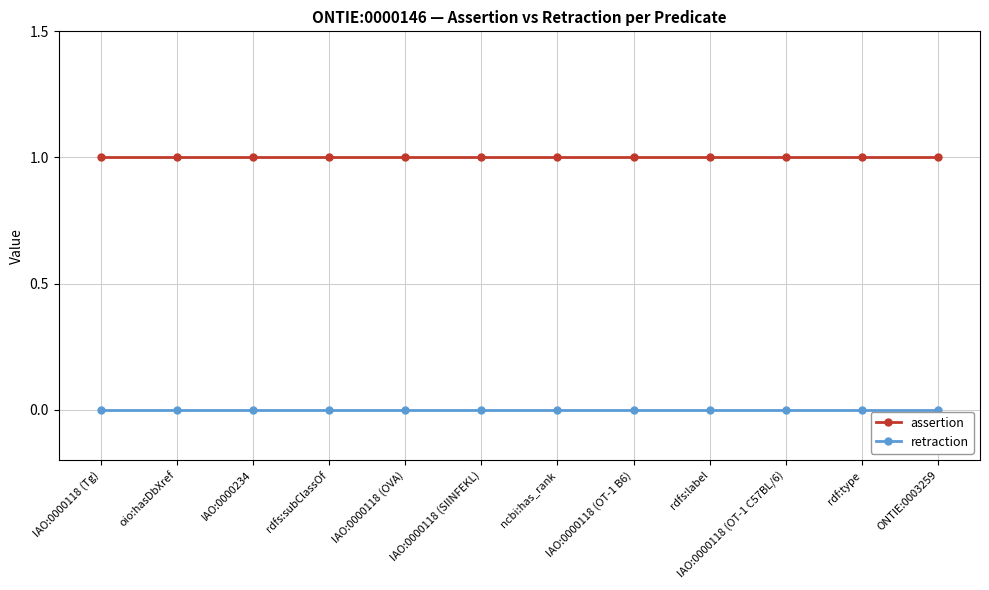

True or false: retraction and assertion intersect in this chart.

False